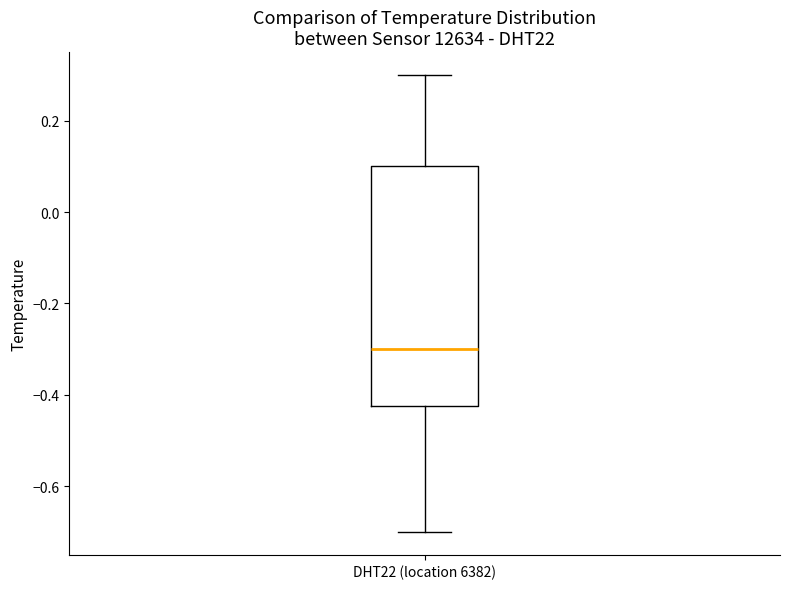

Read this box plot against the y-axis: the position of the median line, the range covered by the box, and the ends of both whiskers. The values are not printed on the chart, so give them approximately, as read against the axis.

median -0.30, box -0.42 to 0.10, whiskers -0.70 to 0.30